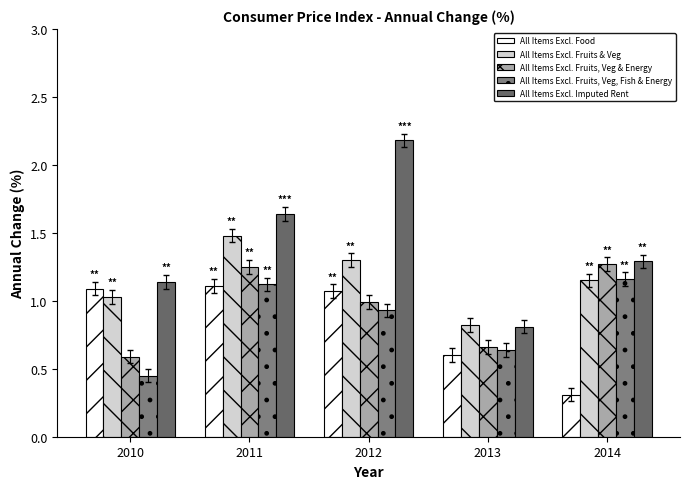

Where does the All Items Excl. Fruits & Veg series first go above 1?

2010